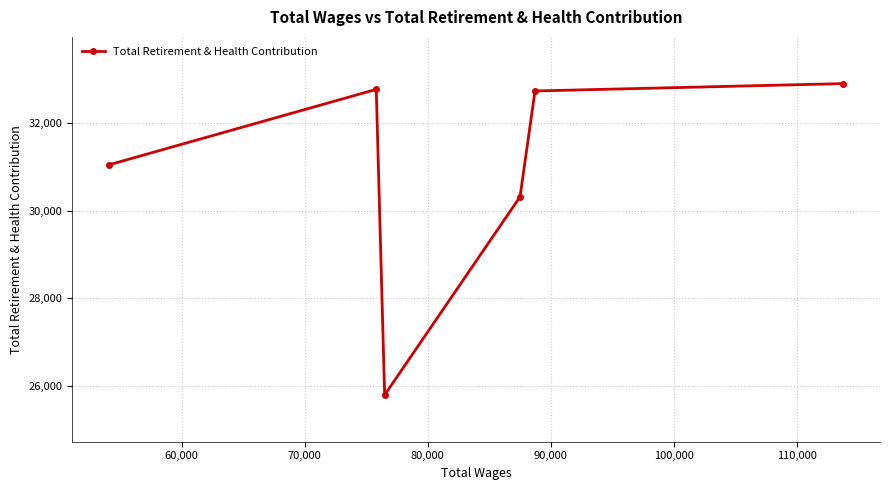

What is the difference between the second highest and minimum values?

6995